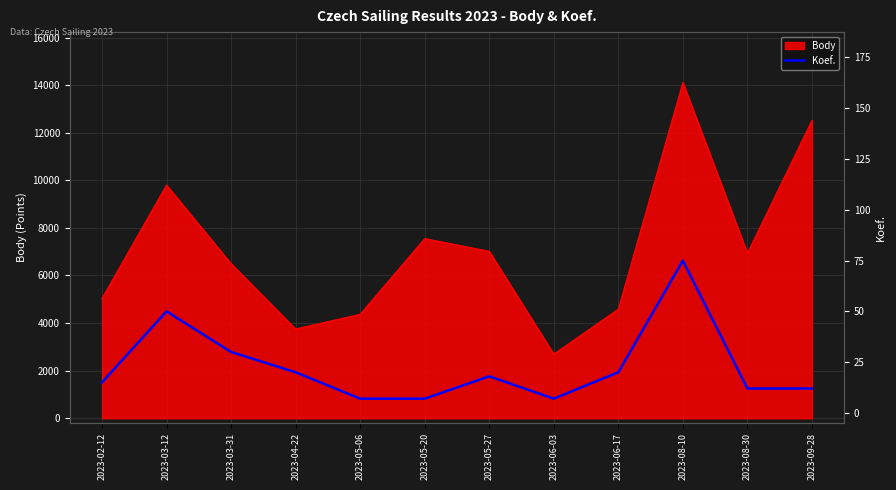

How many points are lower than both their immediate neighbors (excluding endpoints)?

1